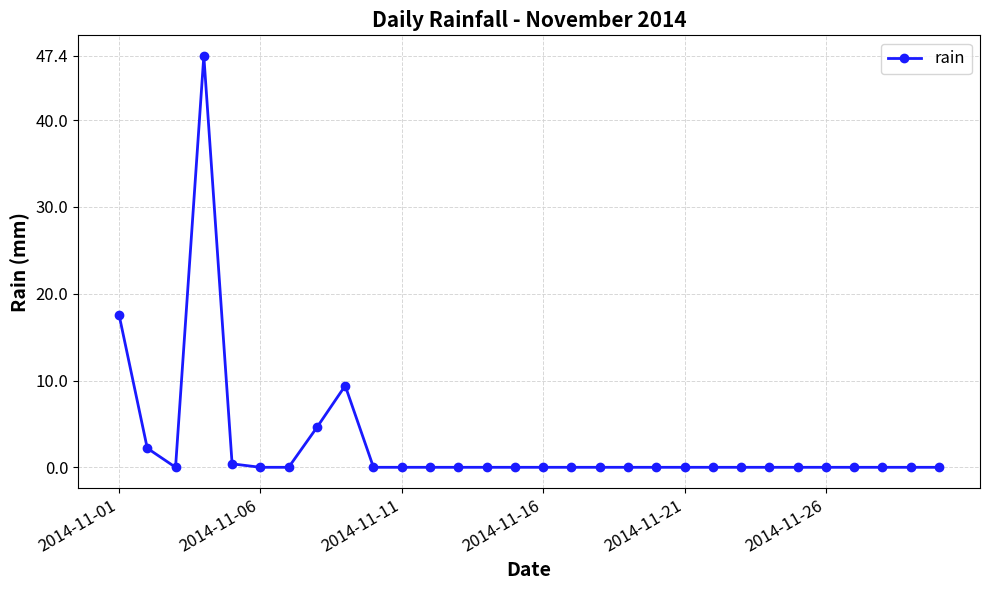

What is the difference between the maximum and minimum values?

47.4